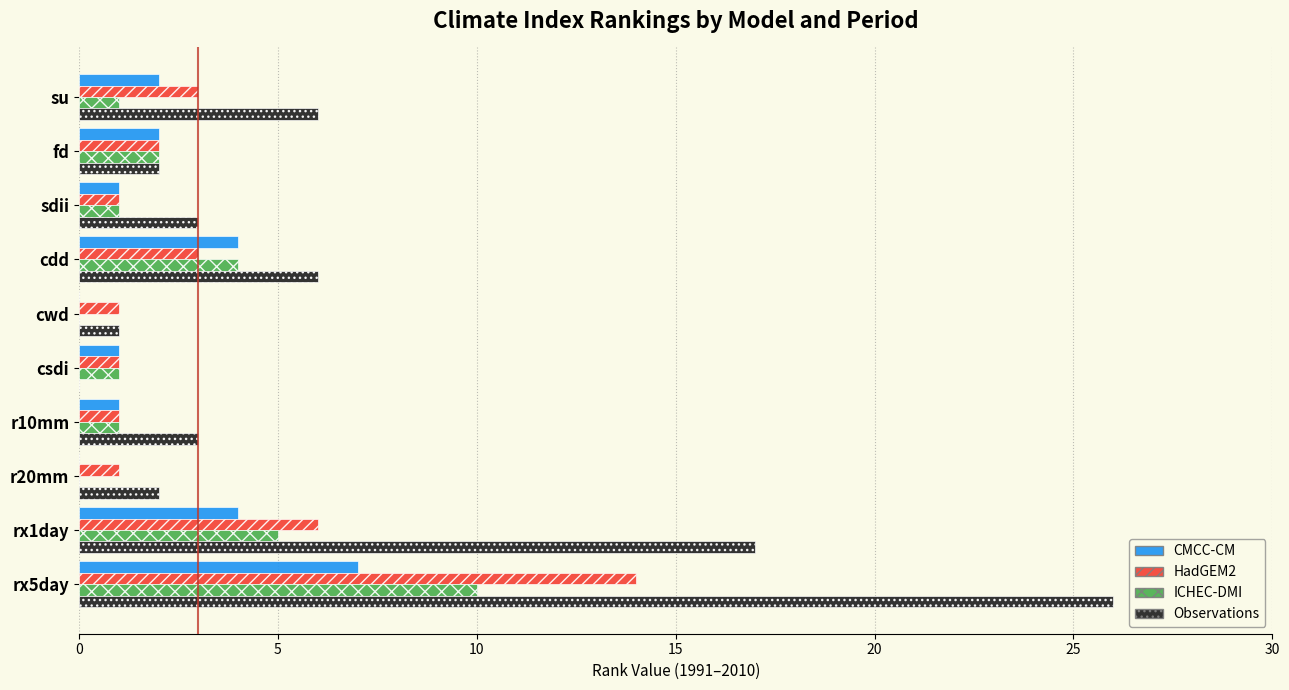

What is the maximum value shown in the chart?

26